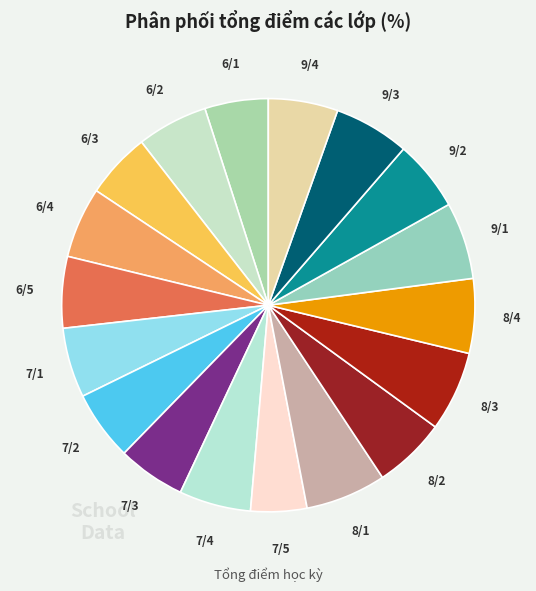

Does 6/3 represent more than half of the total?

No